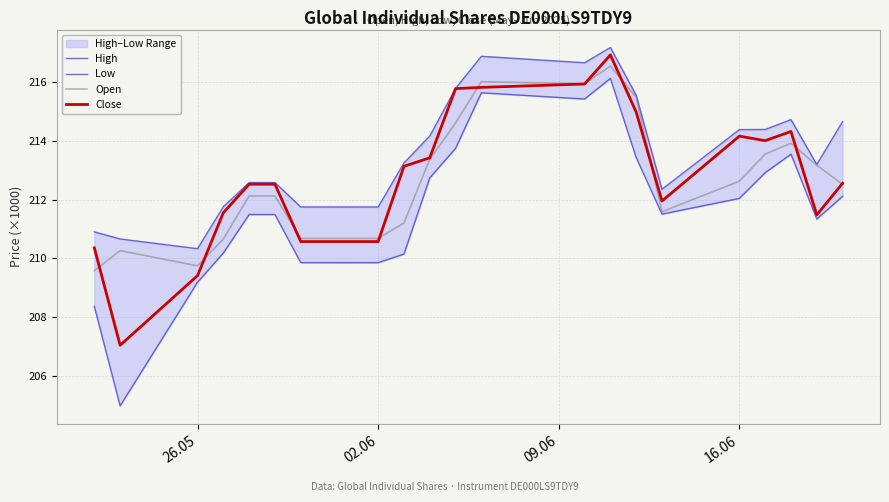

What is the difference between the maximum and minimum values in the High series?

6863